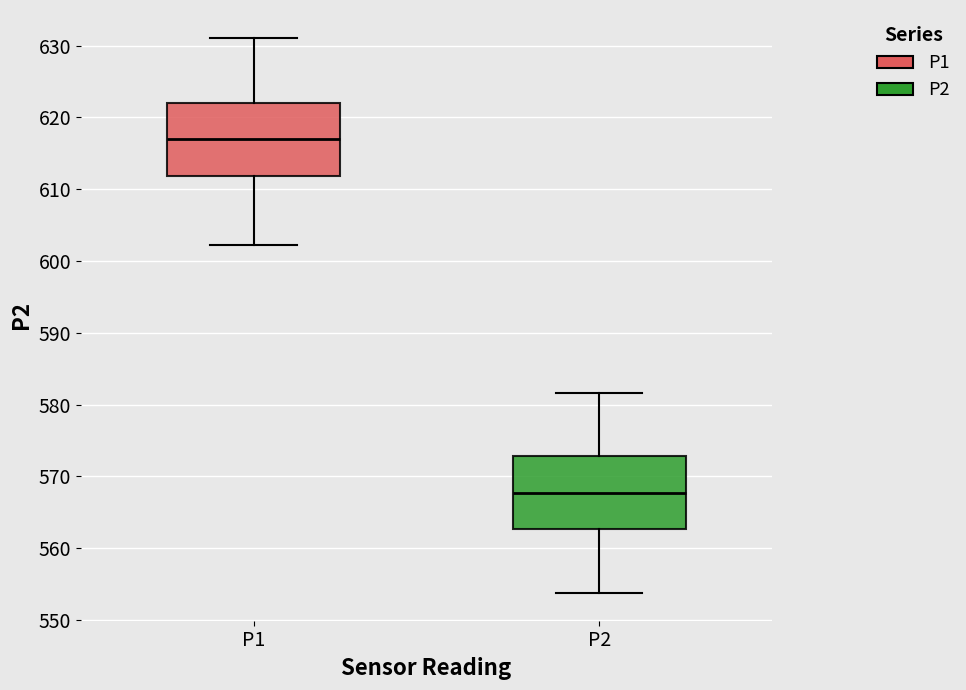

Which box has the lowest median line?

P2